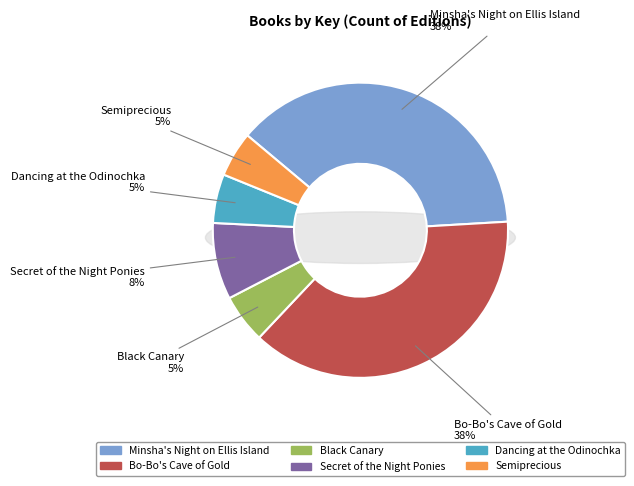

Rank the categories by value from highest to lowest.

Minsha's Night on Ellis Island, Bo-Bo's Cave of Gold, Secret of the Night Ponies, Dancing at the Odinochka, Black Canary, Semiprecious